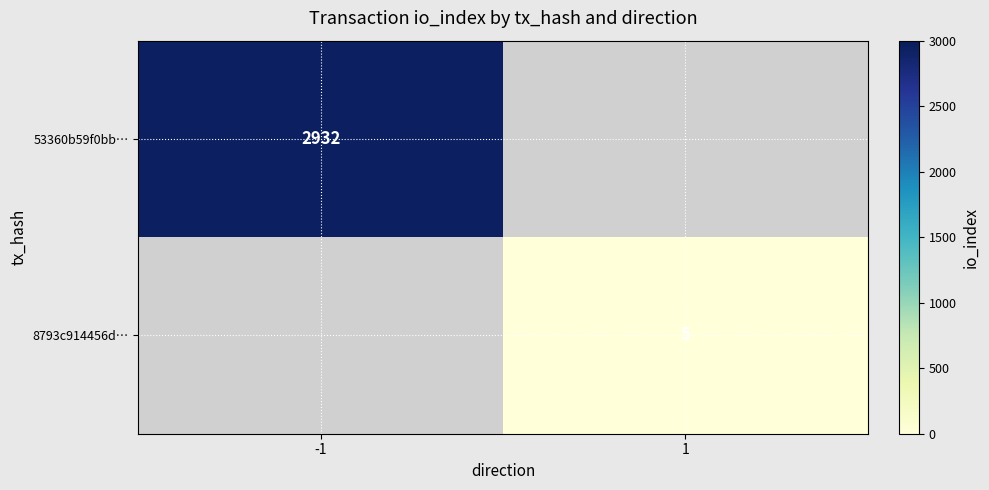

Is it true that 53360b59f0bb… equals 1056 at -1?

False